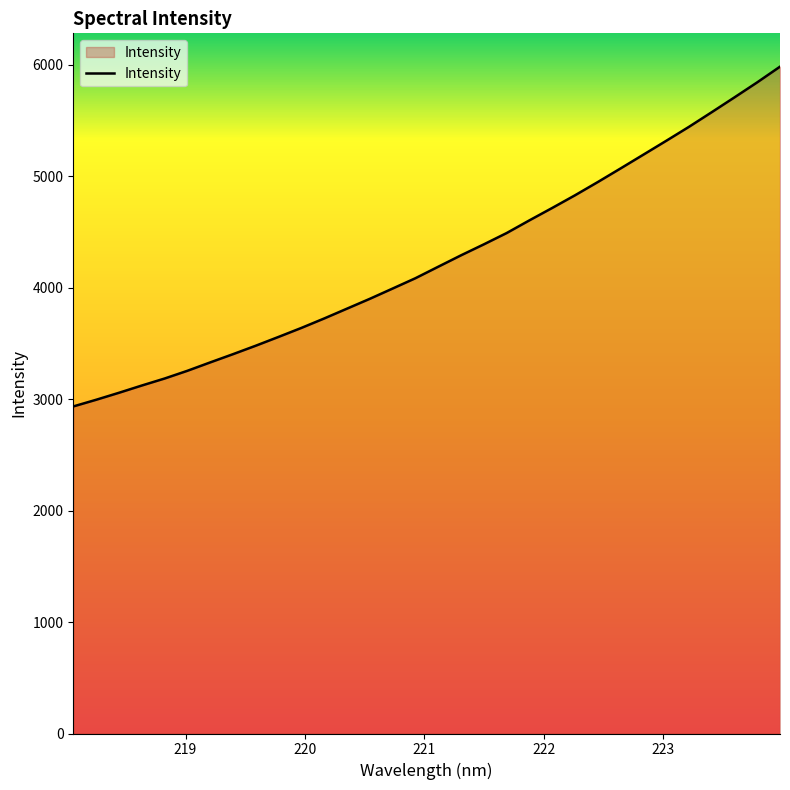

What is the greatest value displayed?

5981.0